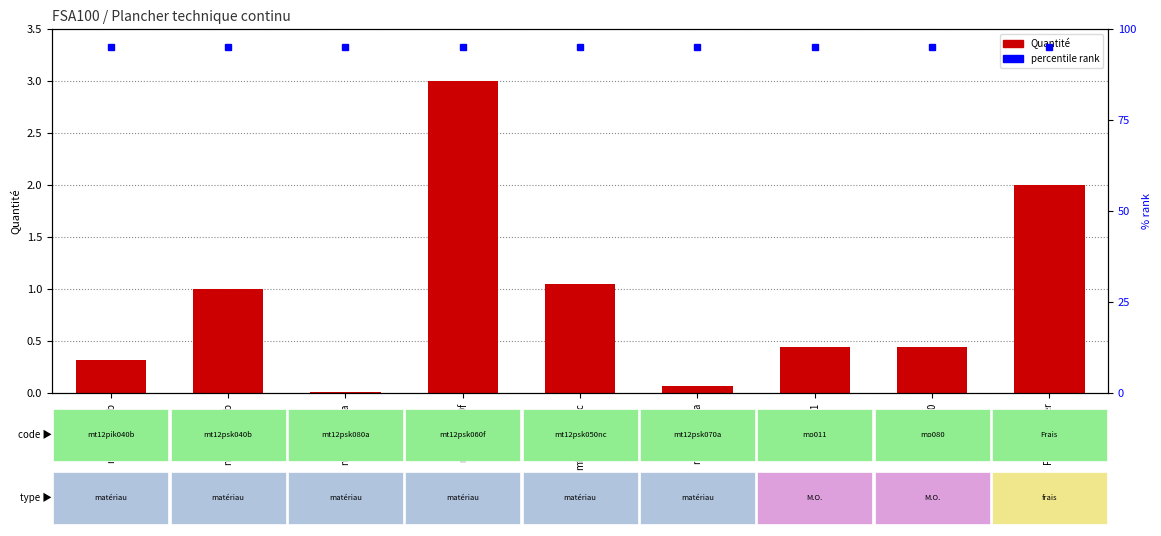

Is it true that Quantité equals 1.1 at mt12psk050nc?

True